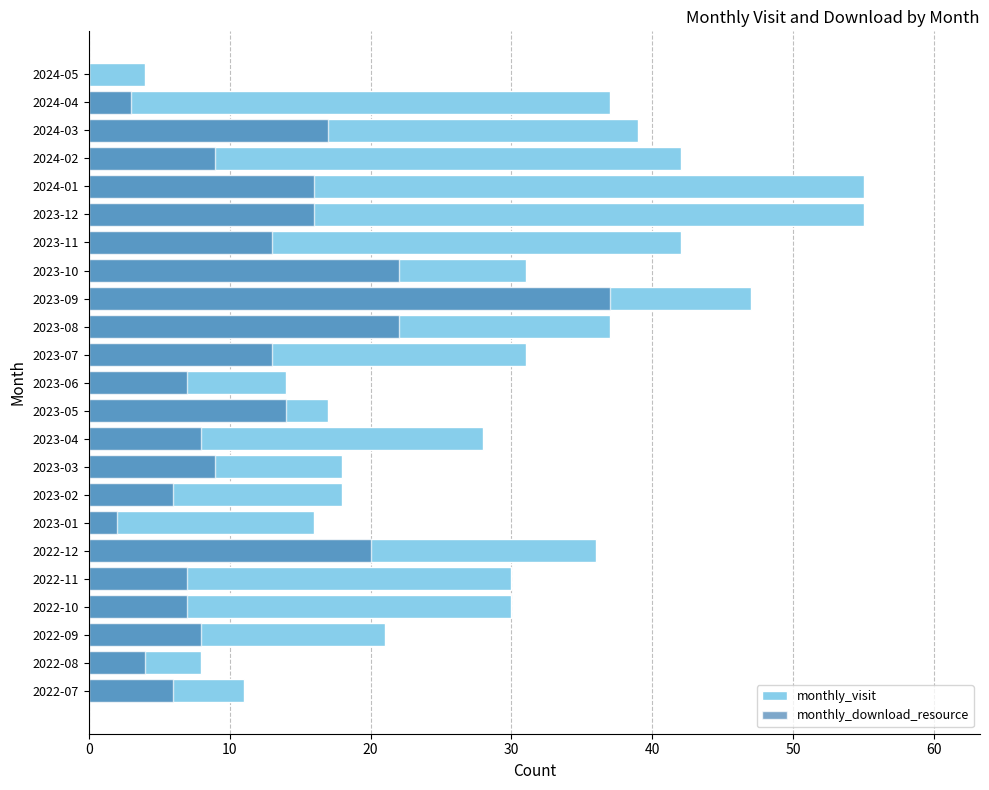

What are all the series names shown in the legend?

monthly_visit, monthly_download_resource